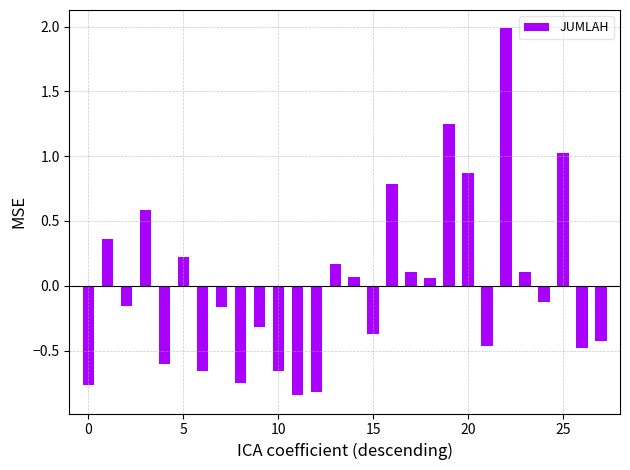

What is the difference between the maximum and minimum values?

2.8